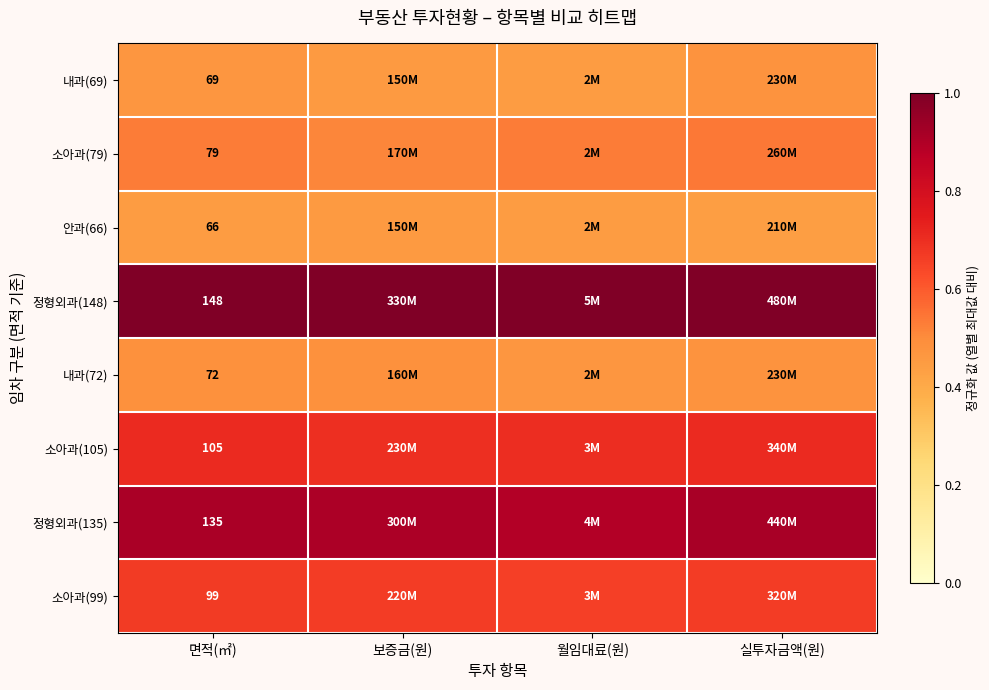

At which category does the chart reach its peak across all series?

면적(㎡)